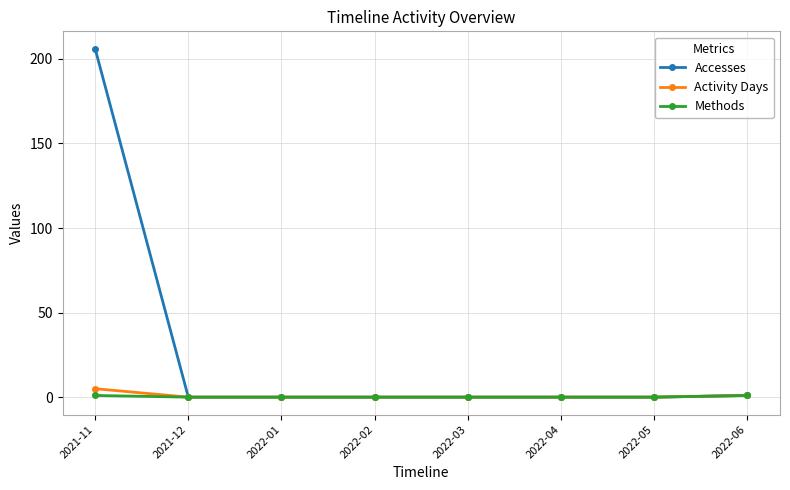

What value does the Methods series have at 2022-06?

1